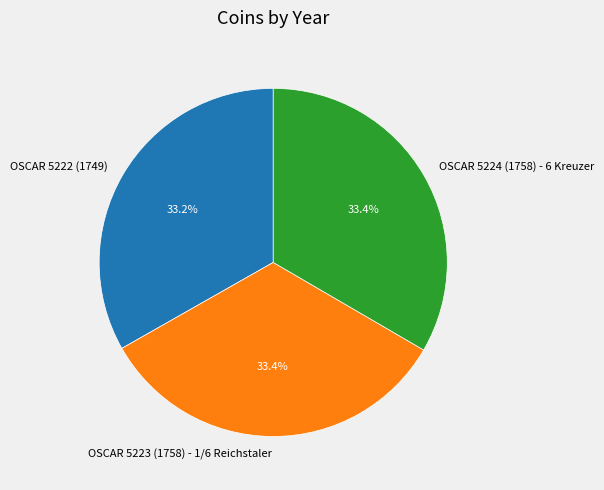

What is the ratio of the value at OSCAR 5223 (1758) - 1/6 Reichstaler to the value at OSCAR 5224 (1758) - 6 Kreuzer?

1.0